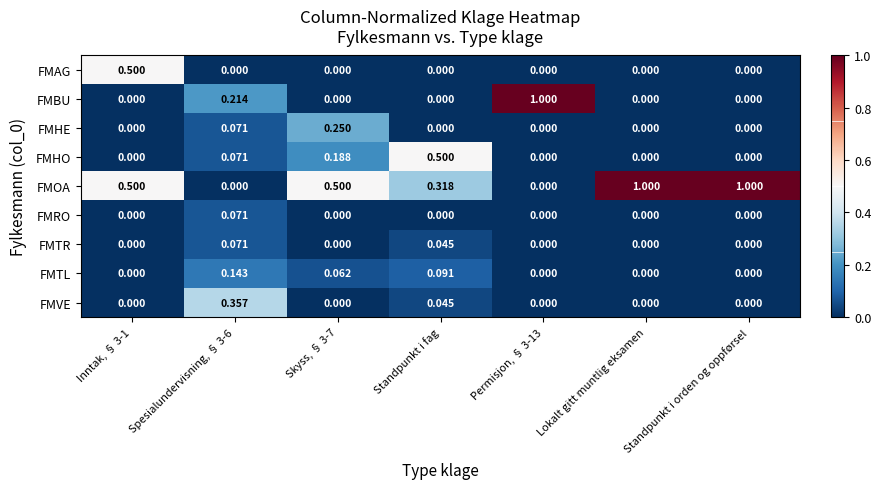

Between Inntak, § 3-1 and Permisjon, § 3-13, which series saw the biggest shift?

FMBU